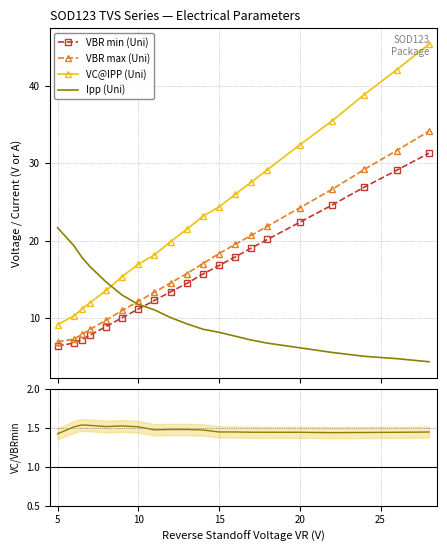

In VC/VBR min ratio, how many points are lower than both neighbors (excluding endpoints)?

4